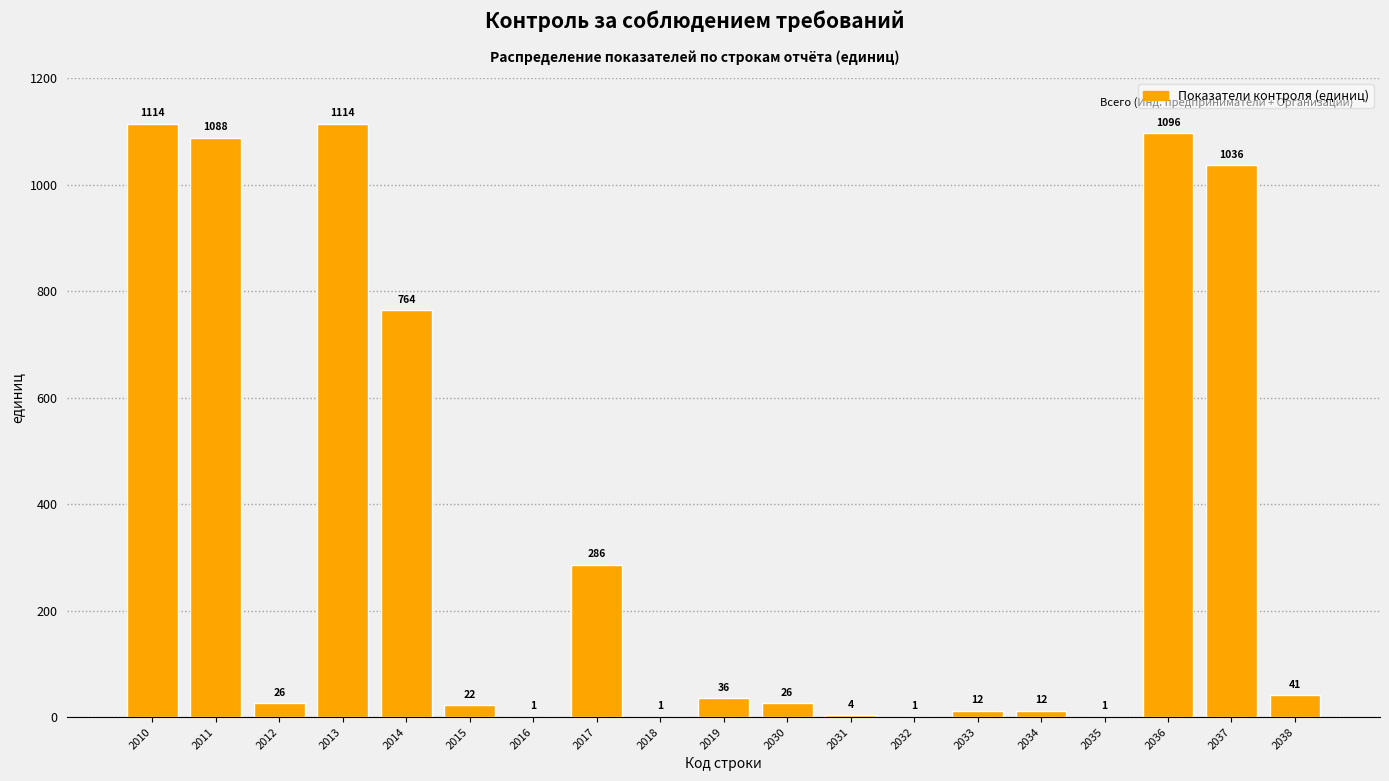

Reading right to left, list all the values displayed in this chart.

2038=41	2037=1036	2036=1096	2035=1	2034=12	2033=12	2032=1	2031=4	2030=26	2019=36	2018=1	2017=286	2016=1	2015=22	2014=764	2013=1114	2012=26	2011=1088	2010=1114